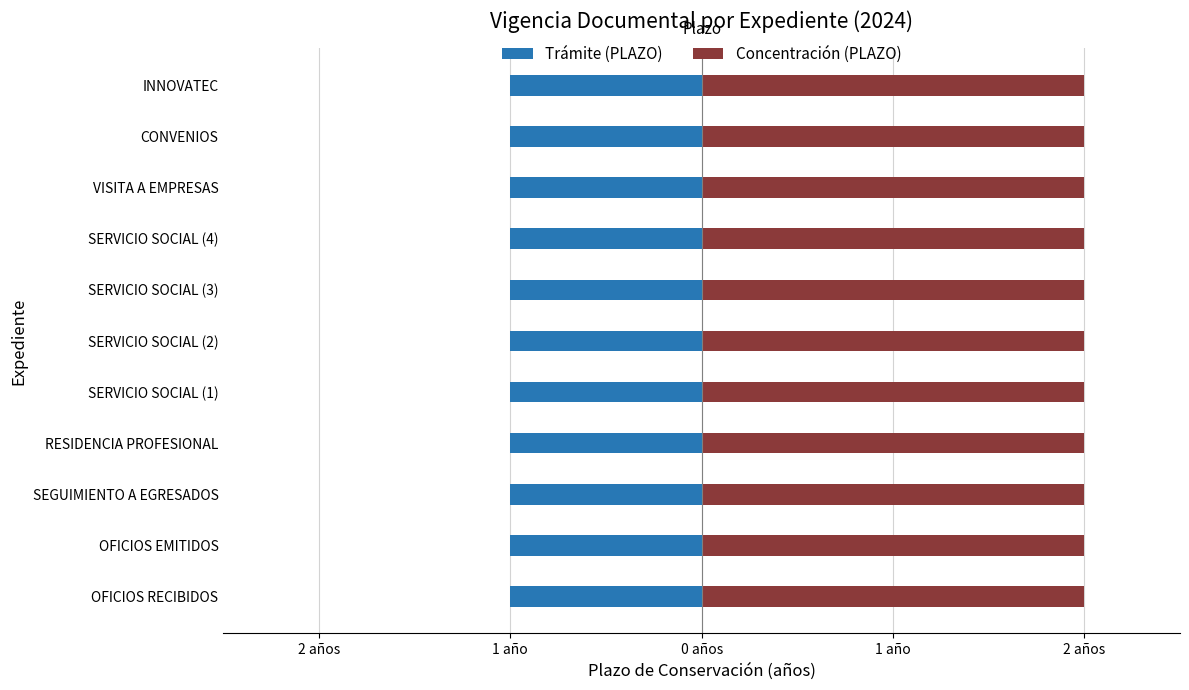

At how many categories does at least one series exceed 1?

11